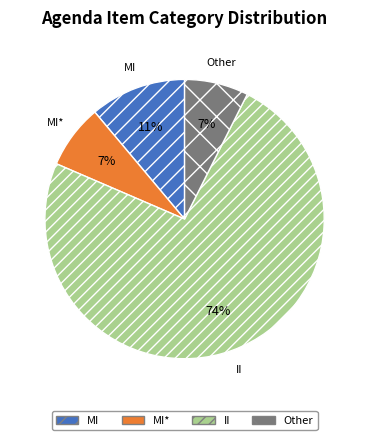

Between Other and MI, which is larger?

MI